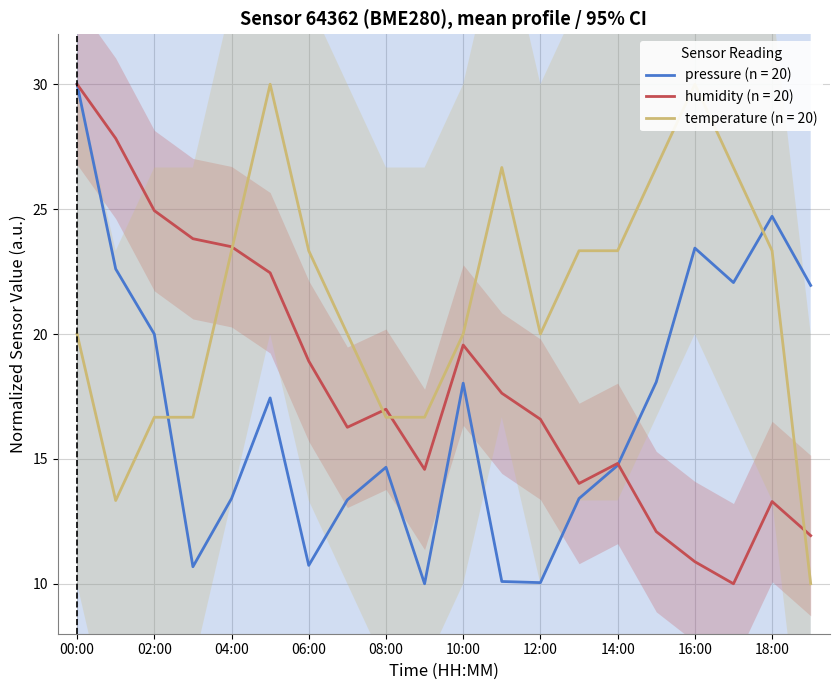

At which category does temperature reach its first local valley?

01:00